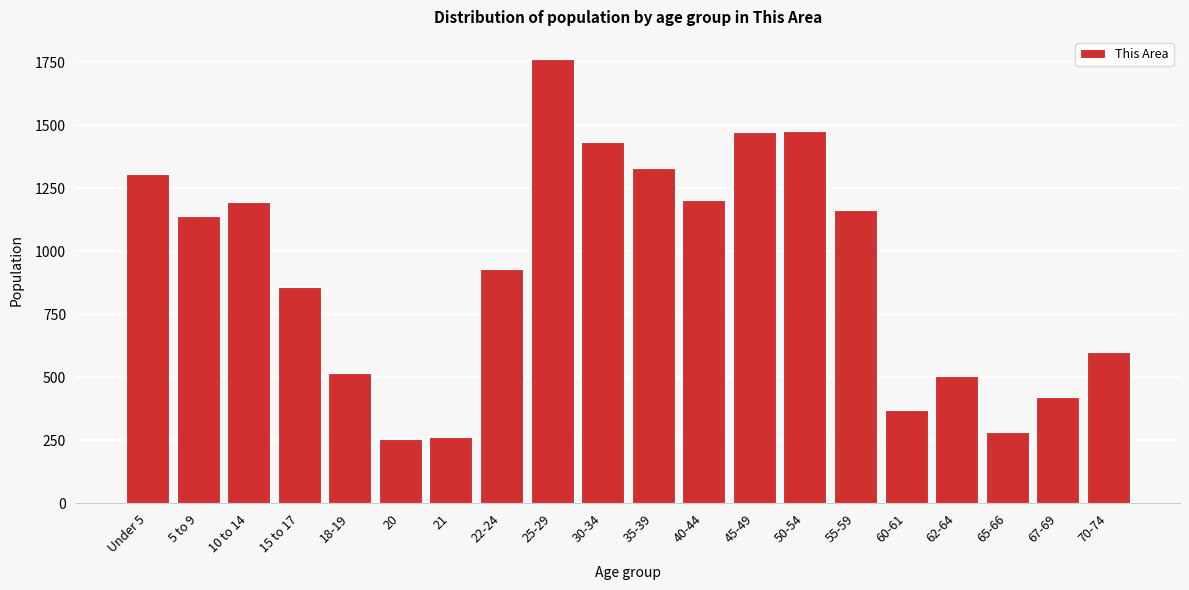

What is the label of the 9th bar from the left?

25-29